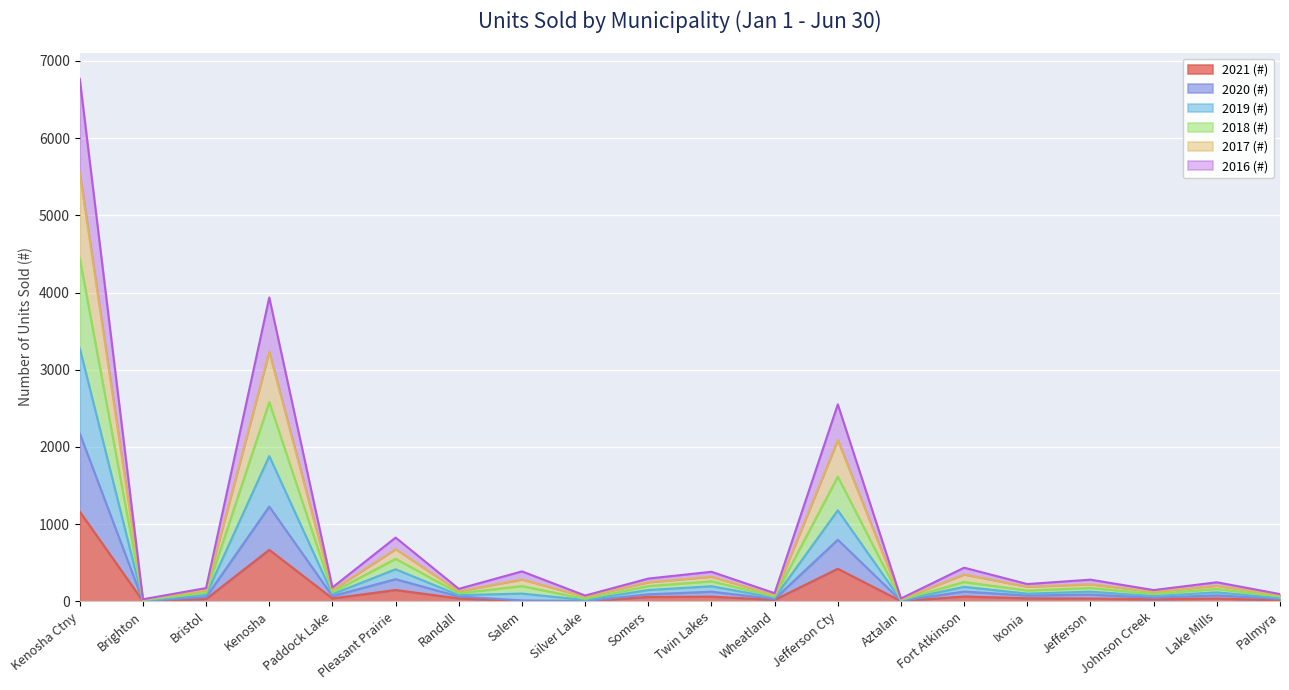

True or false: 2017 (#) has more than 0 interior local peaks.

True